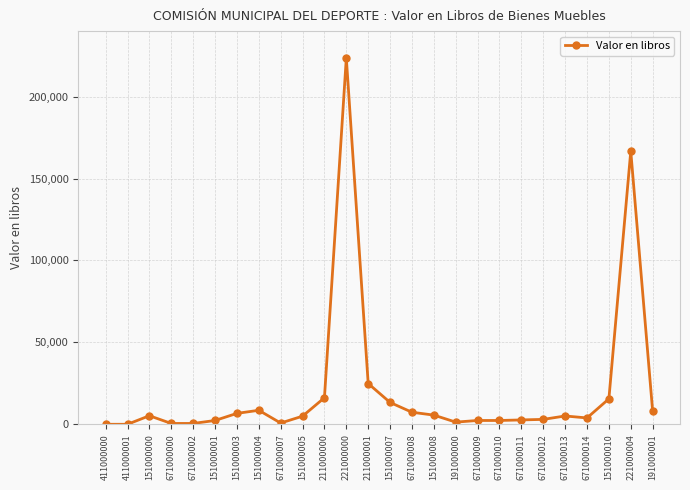

What is the approximate value at 671000012?

2989.8